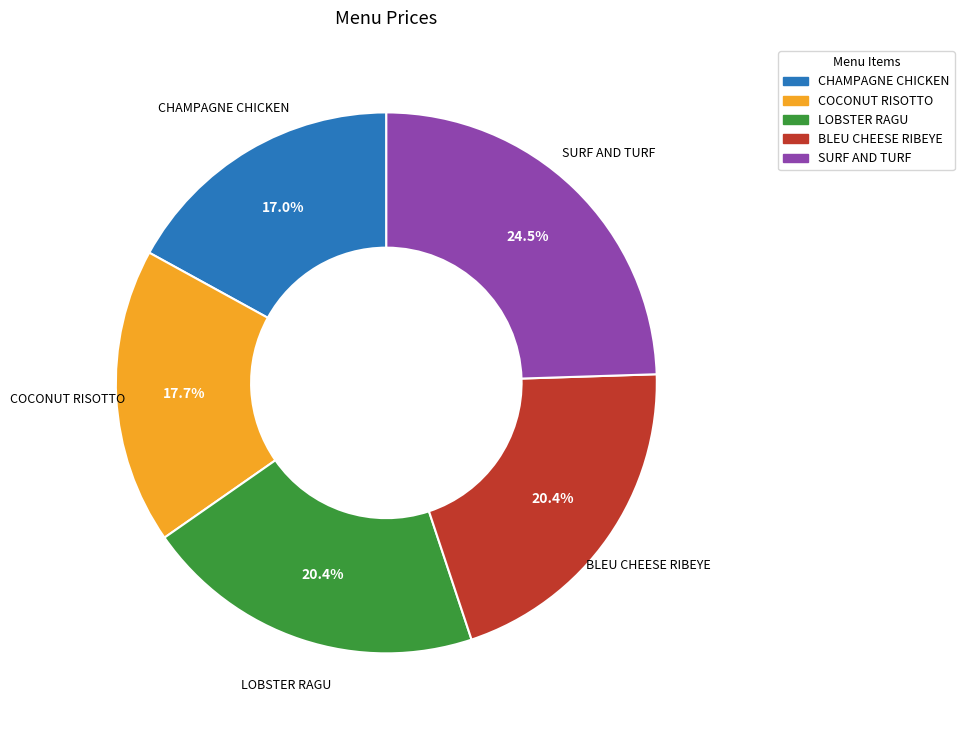

Which has a higher value, SURF AND TURF or LOBSTER RAGU?

SURF AND TURF